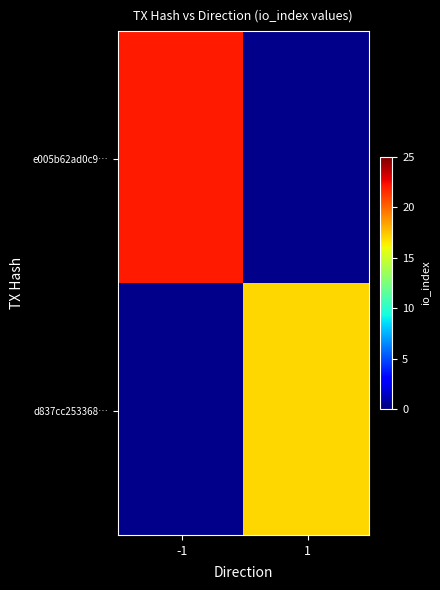

Reading right to left, what are all the values shown in this chart?

e005b62ad0c9fbe875229c94419259aefeea26d: io_index=22	direction=-1
d837cc25336893b28eeab7453c73bf03b828dbf: io_index=17	direction=1